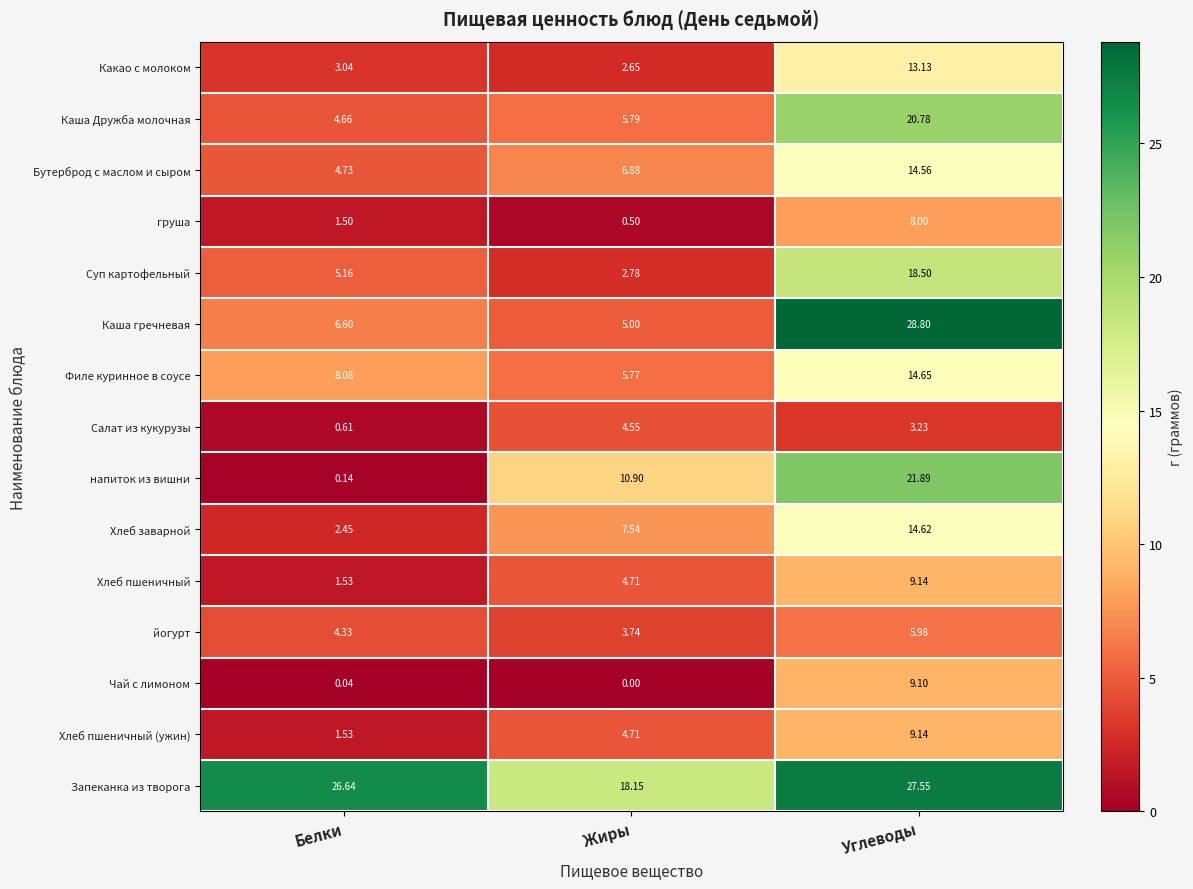

Between Жиры and Углеводы, which series saw the biggest shift?

Каша гречневая